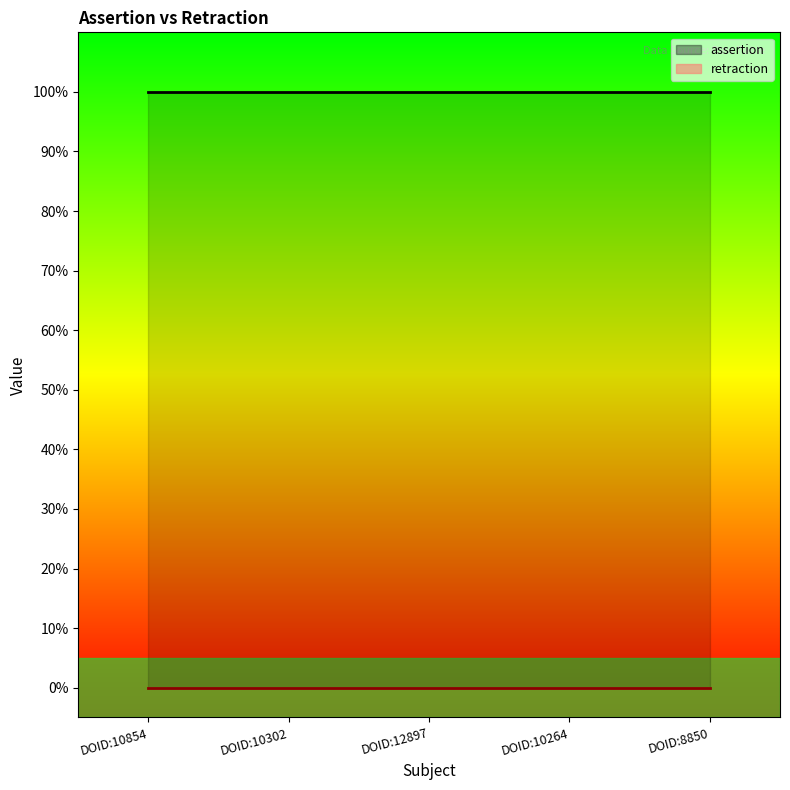

Reading left to right, list all the values displayed in this chart.

assertion: DOID:10854=1	DOID:10302=1	DOID:12897=1	DOID:10264=1	DOID:8850=1
retraction: DOID:10854=0	DOID:10302=0	DOID:12897=0	DOID:10264=0	DOID:8850=0